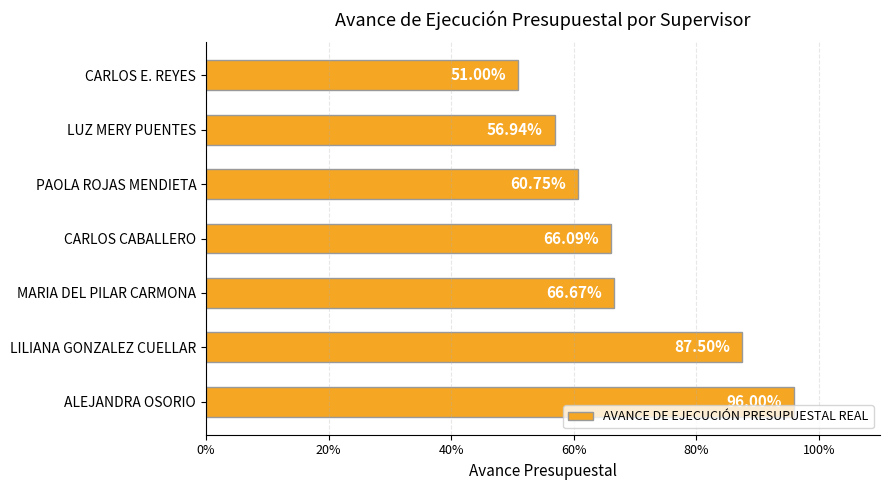

Does the chart contain any negative values?

No